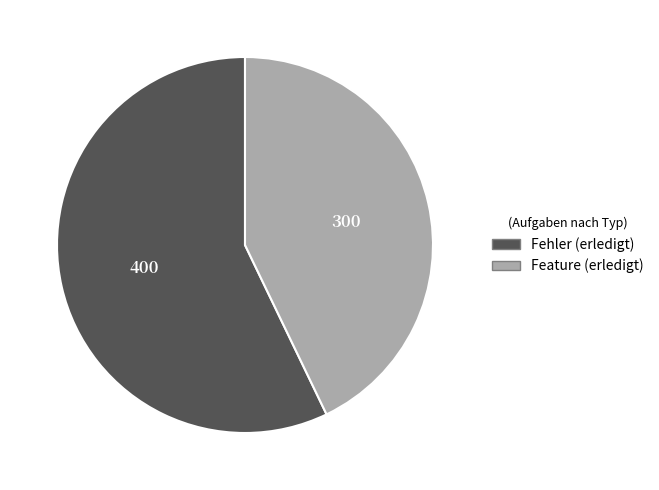

Does any single category account for the majority?

Yes